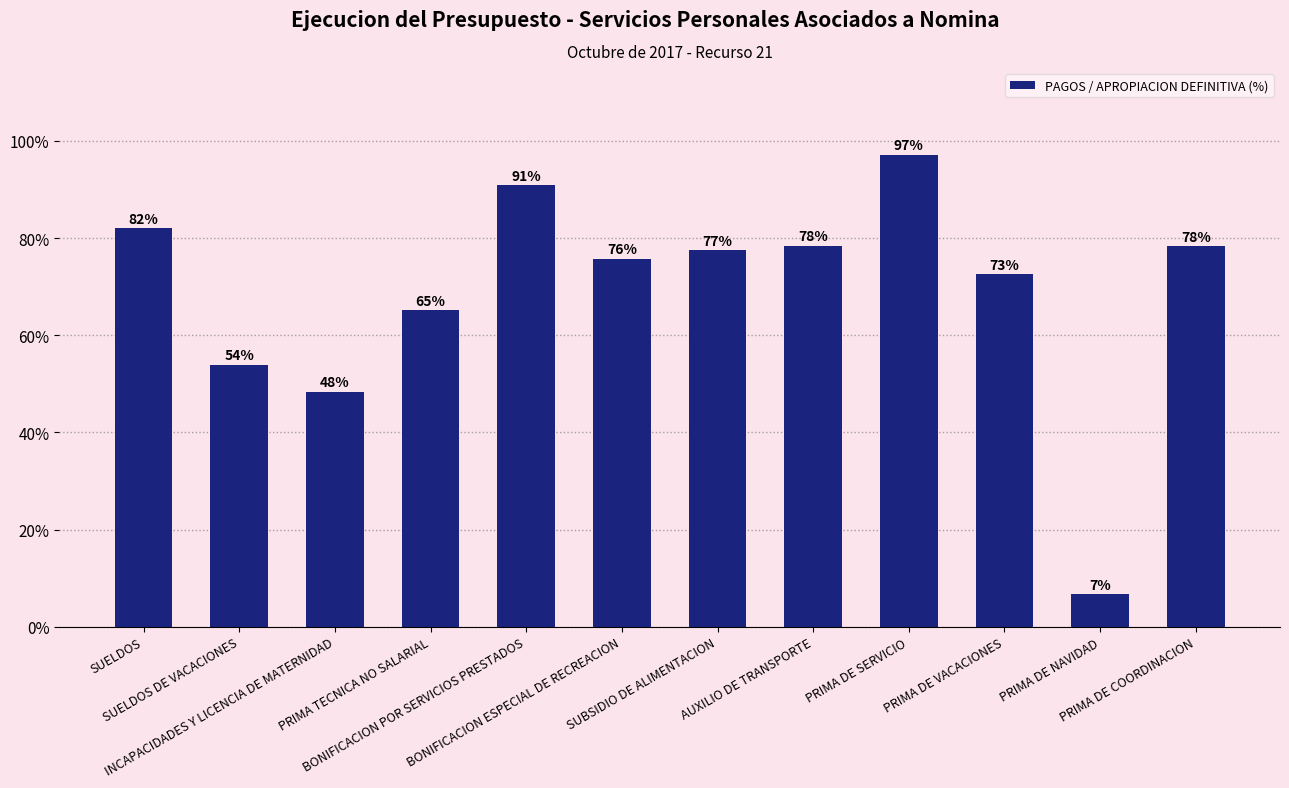

The value at BONIFICACION ESPECIAL DE RECREACION is 128.6. True or false?

False